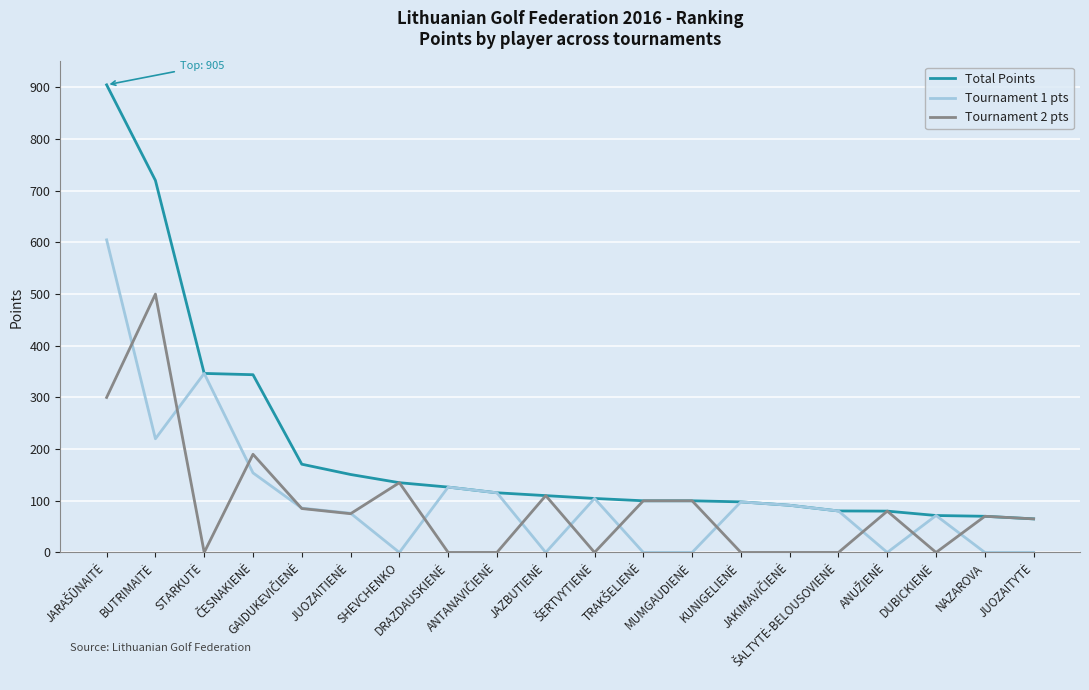

What is the minimum value for Total Points?

65.0